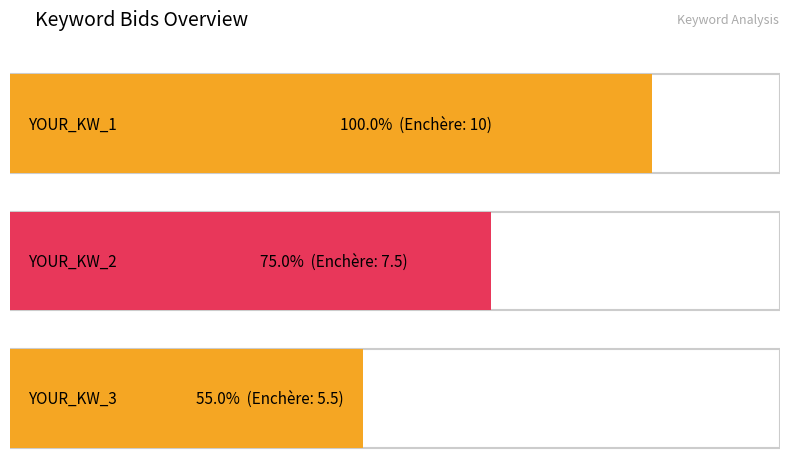

What is the change in value from YOUR_KW_1 to YOUR_KW_2?

-2.5